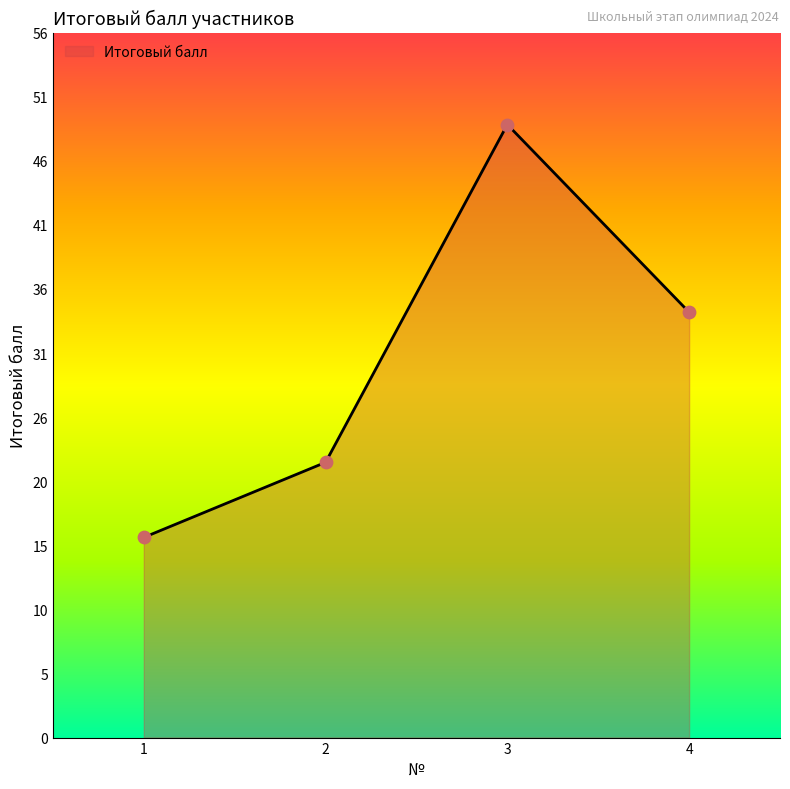

What is the change in value from 3 to 4?

-15